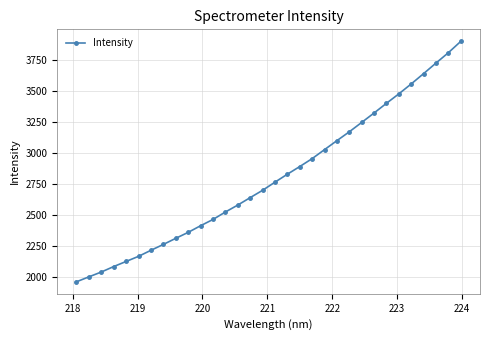

True or false: there are more than 2 points higher than both neighbors.

False